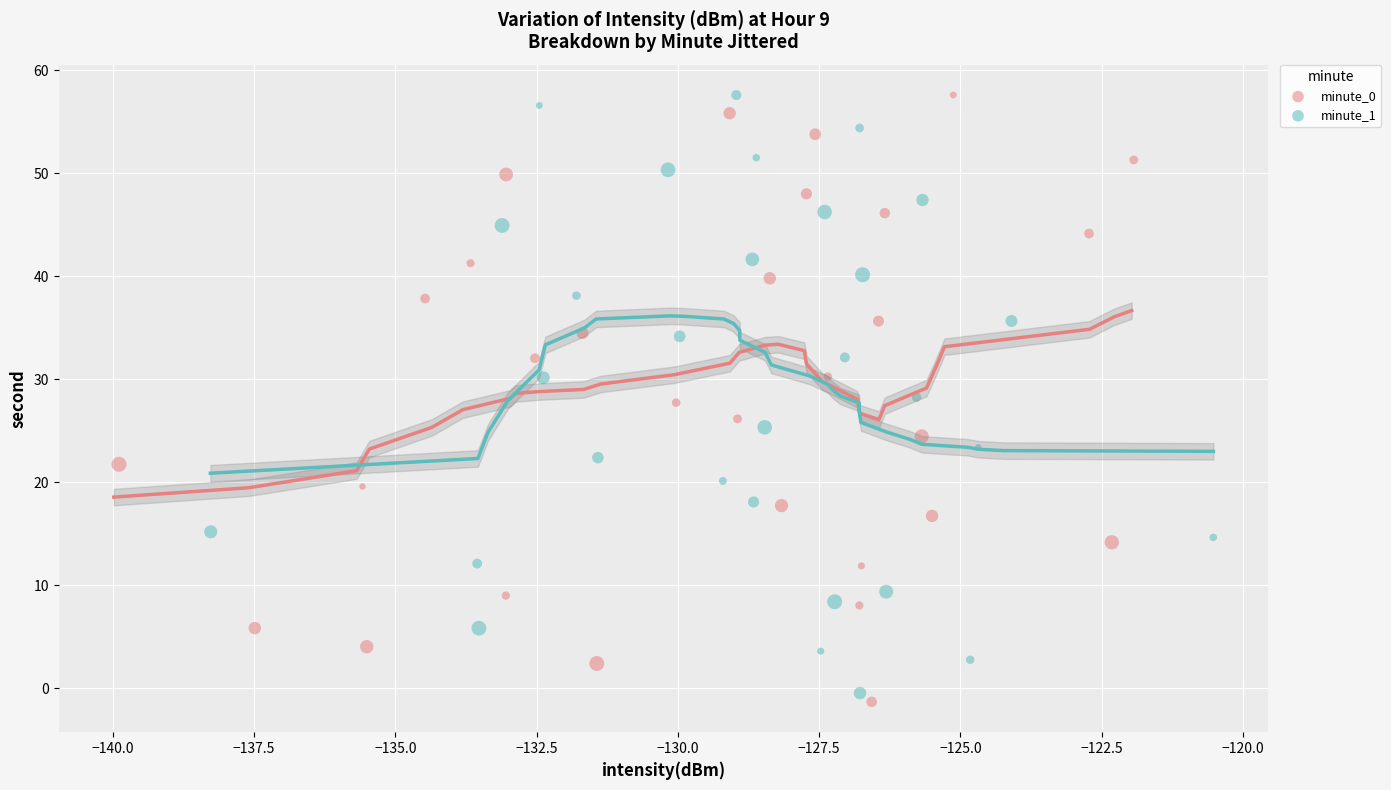

Which series reaches the minimum Y coordinate?

minute_0